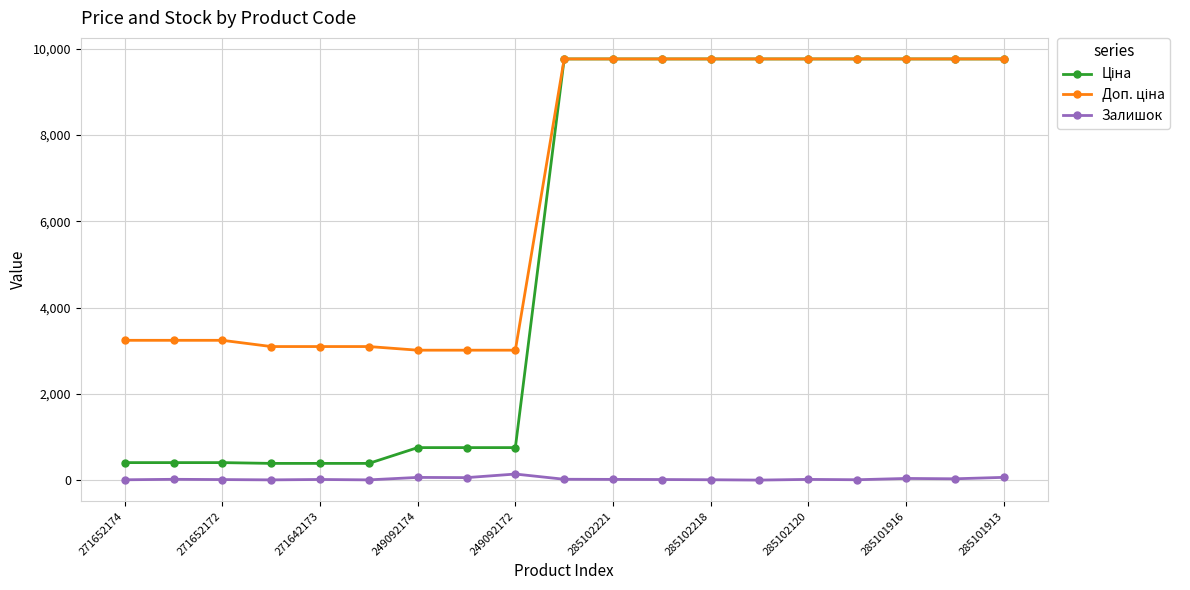

How many lines are shown in the chart?

3